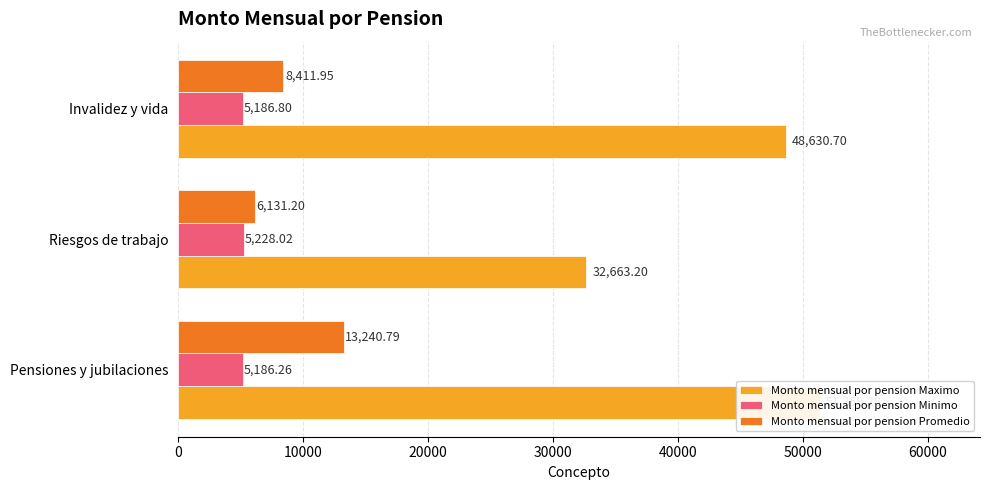

At how many categories does at least one series exceed 26232?

3